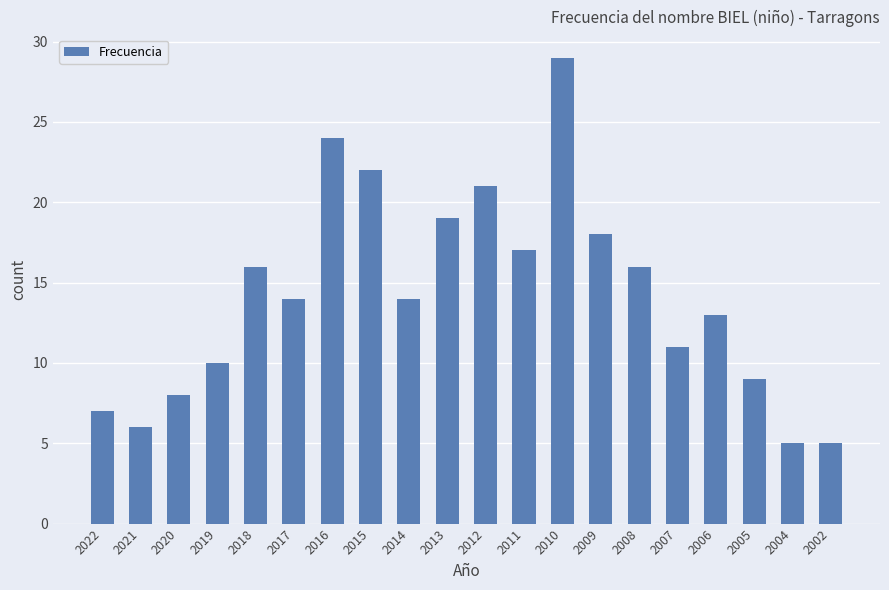

What is the value of the 5th bar from the left?

16